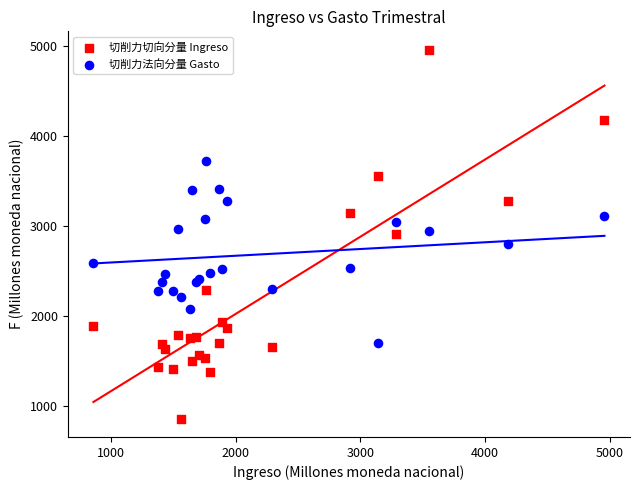

What is the X range (max minus min) for the scatter plot?

4095.4